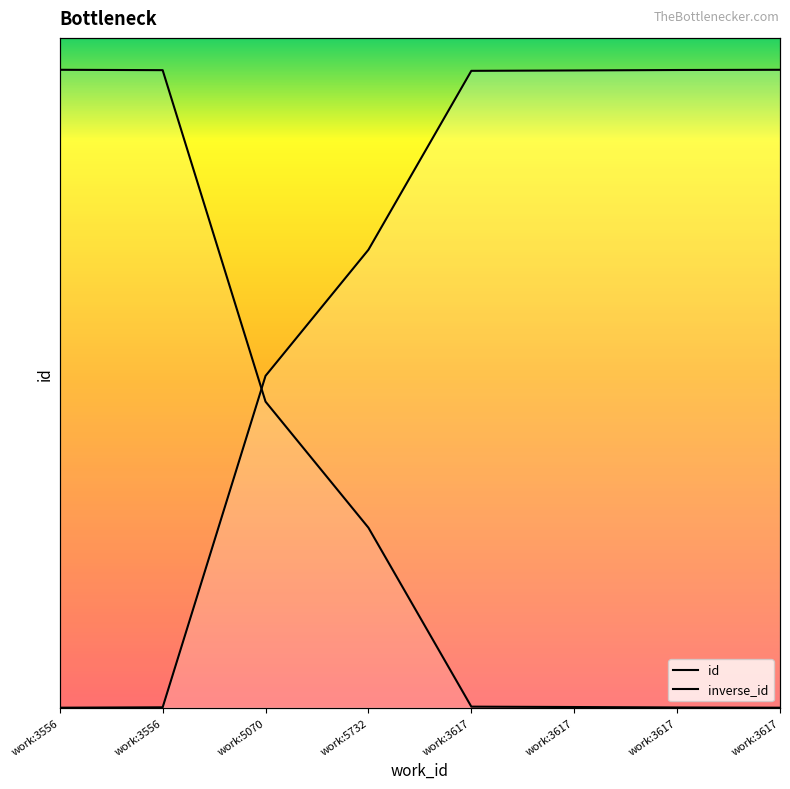

What is the label of the 5th point from the left?

work:3617